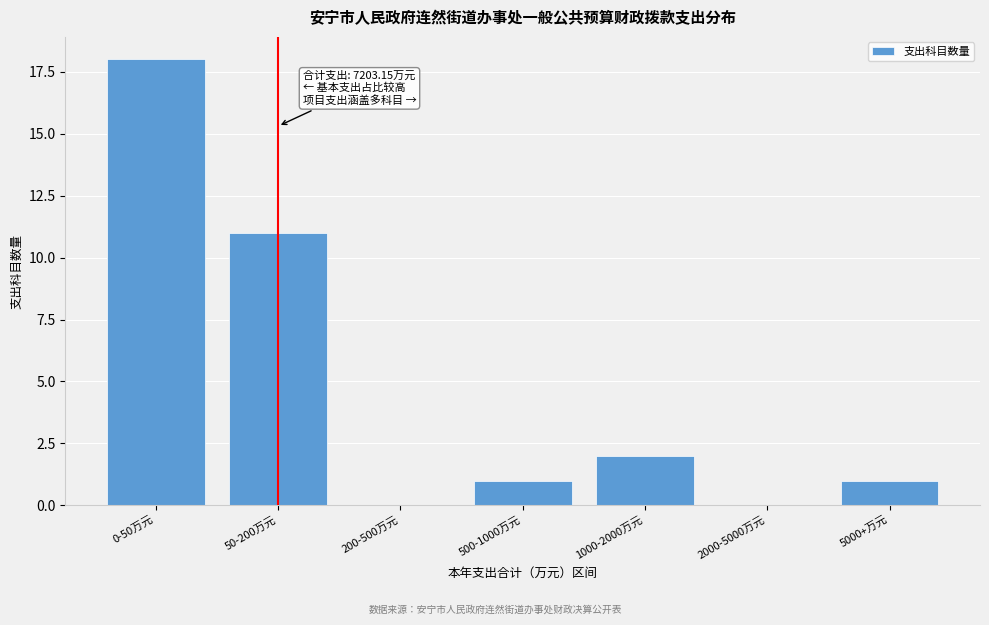

Reading left to right, what are all the values shown in this chart?

0-50万元=18	50-200万元=11	200-500万元=0	500-1000万元=1	1000-2000万元=2	2000-5000万元=0	5000+万元=1